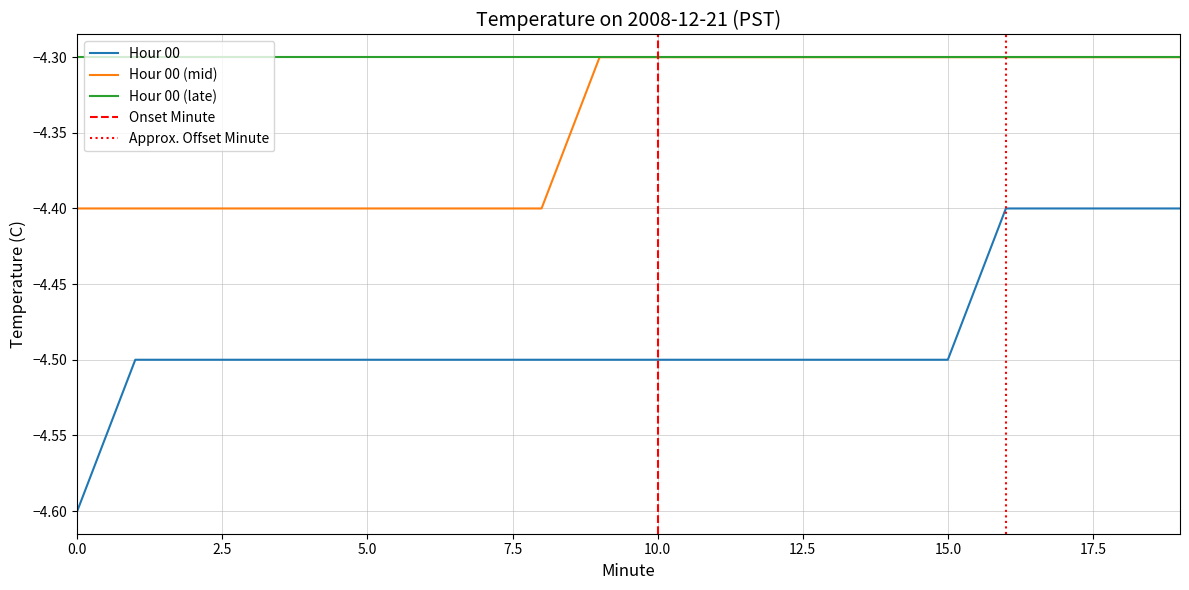

What is the highest value of the Hour 00 series?

-4.4